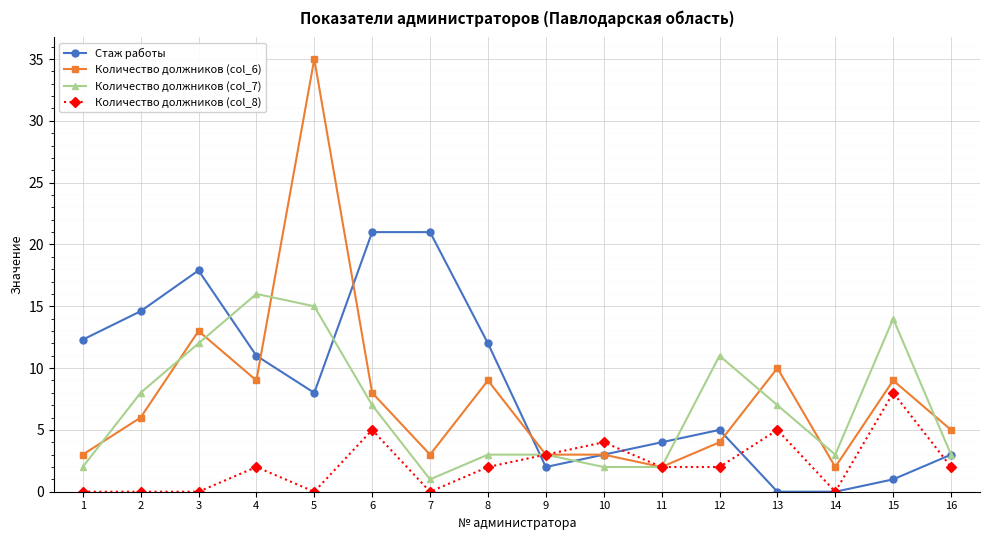

At 4, list the series in order from smallest to largest.

Количество должников (col_8), Количество должников (col_6), Стаж работы, Количество должников (col_7)